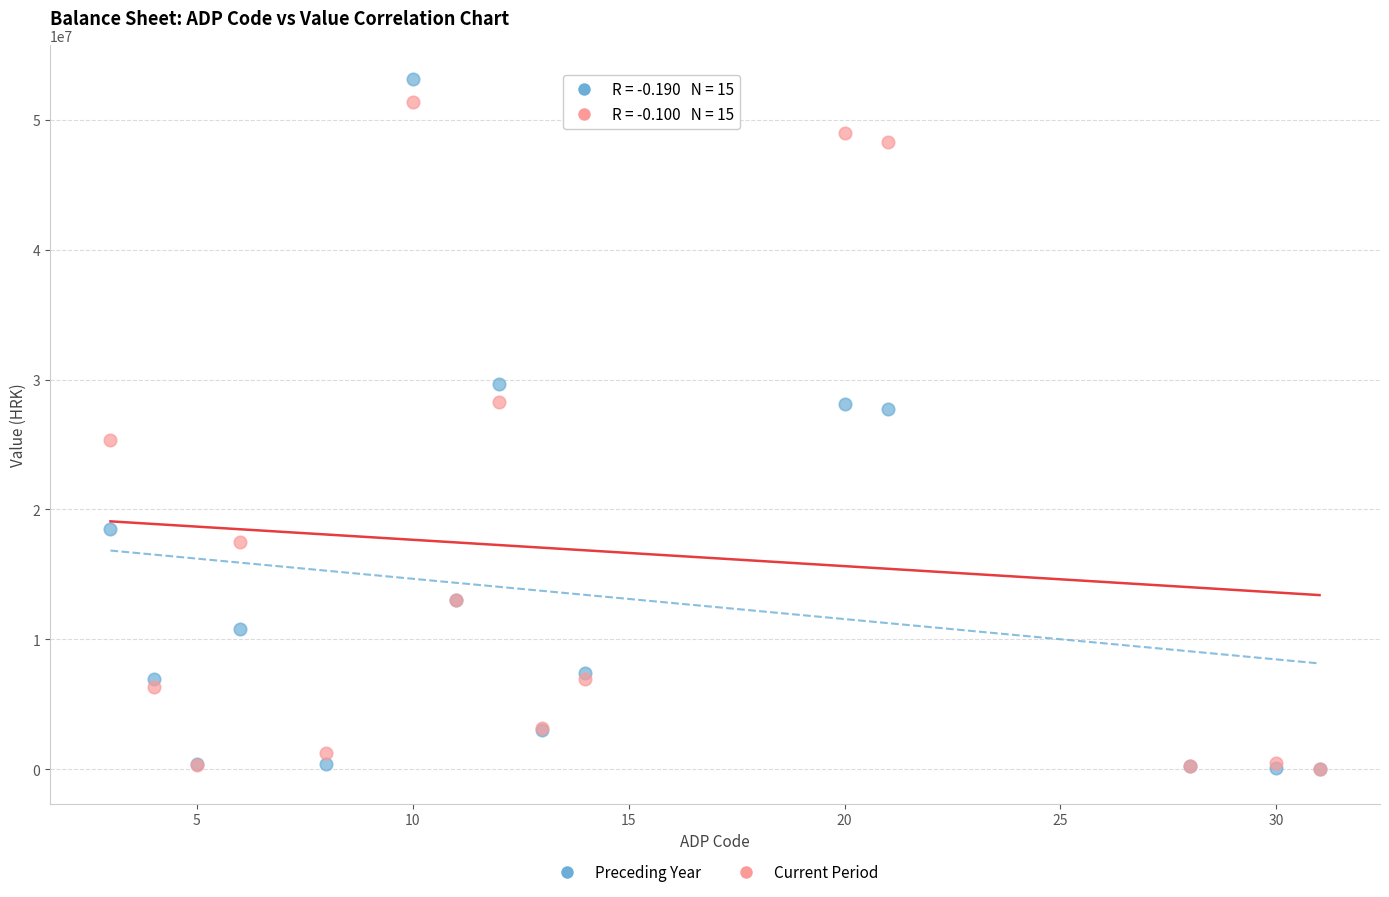

Which series has the largest Y range (max minus min)?

Preceding Year